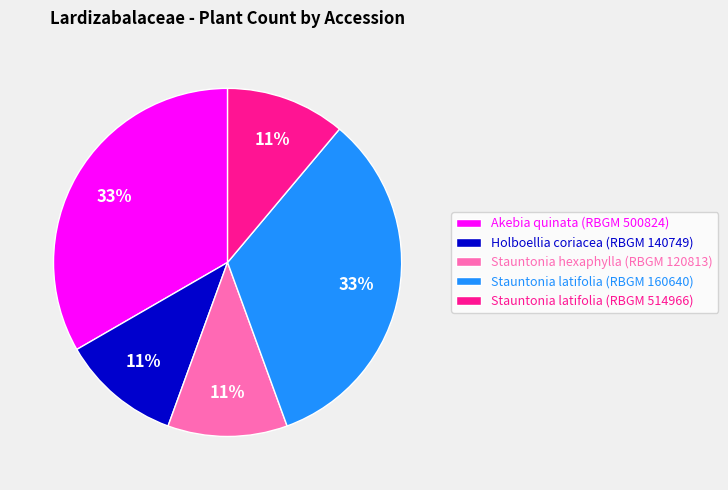

Is there any slice that represents more than half of the pie?

No